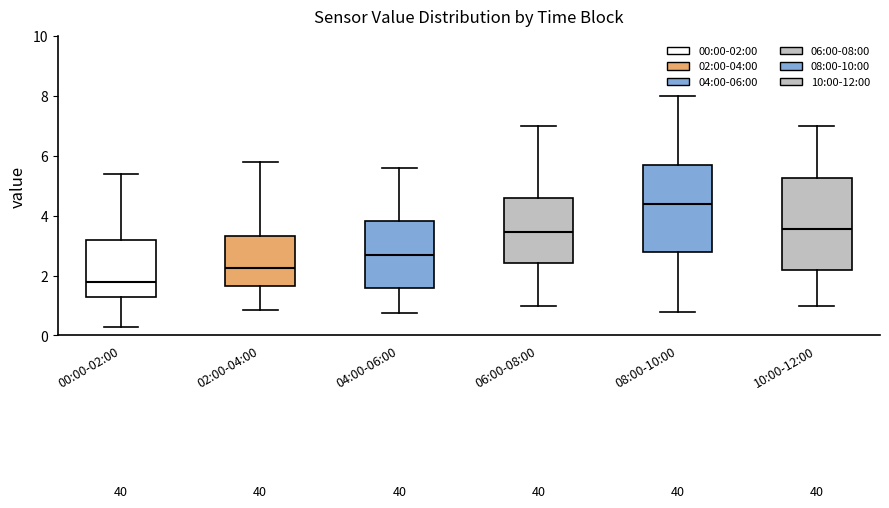

Which box's median line is the highest?

08:00-10:00